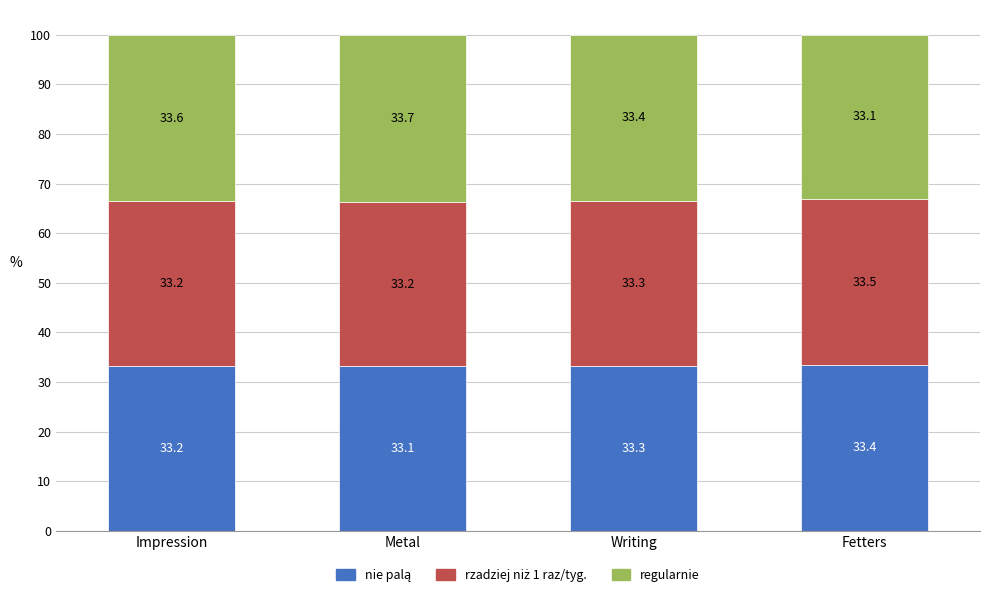

What is the total value across all series at Fetters?

100.0